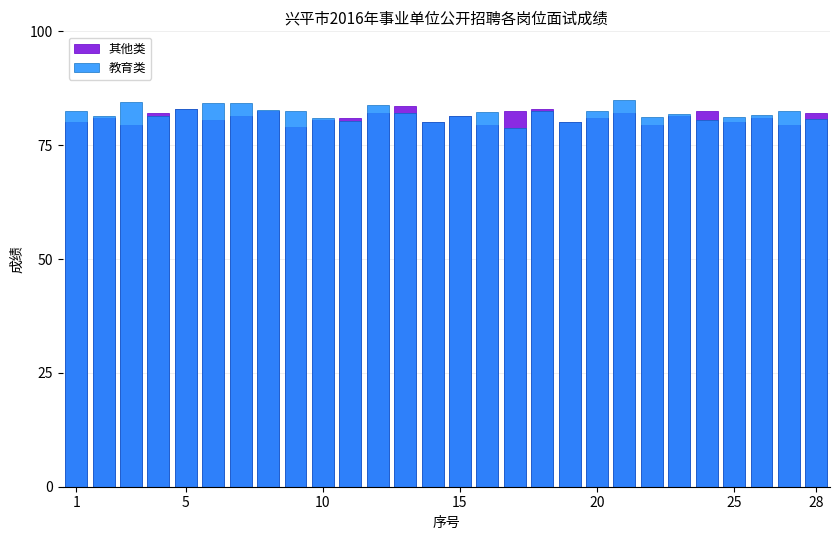

What is the spread (max minus min) of values at 15?

0.6